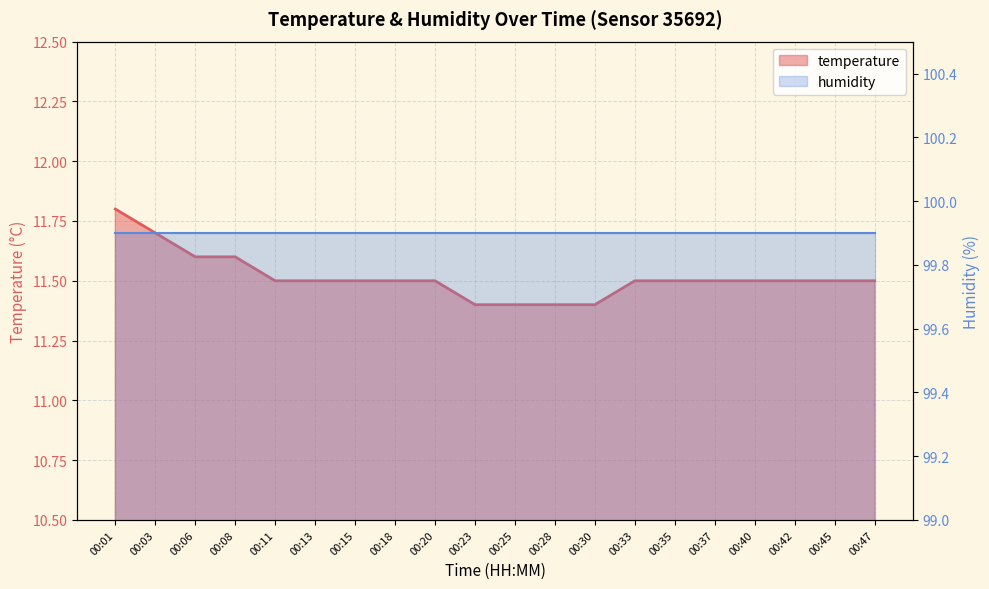

What is the change in value from 00:13 to 00:25?

-0.1